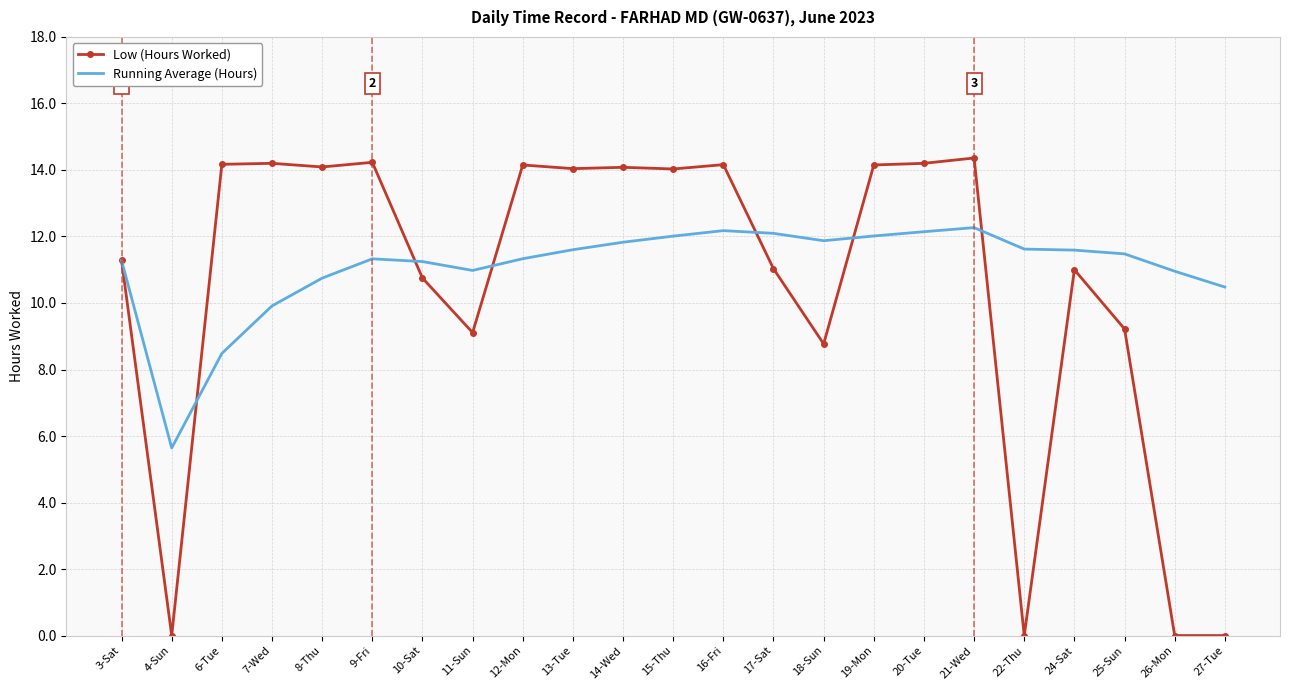

What is the difference between the Low (Hours Worked) values at 7-Wed and 15-Thu?

0.2